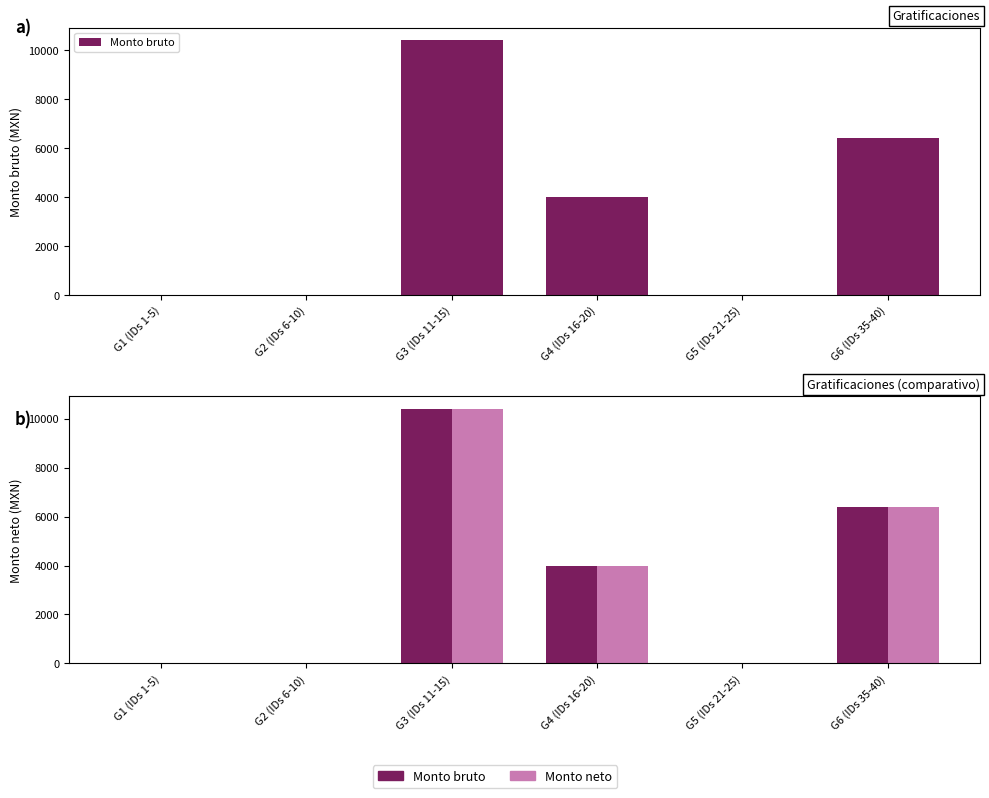

What is the label of the 2nd bar from the right?

G5 (IDs 21-25)